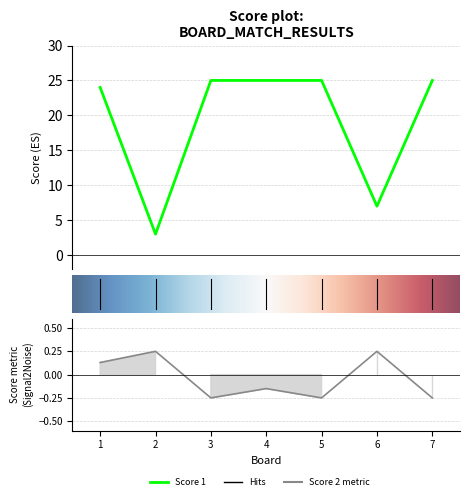

In Score 1, how many points are lower than both neighbors (excluding endpoints)?

2